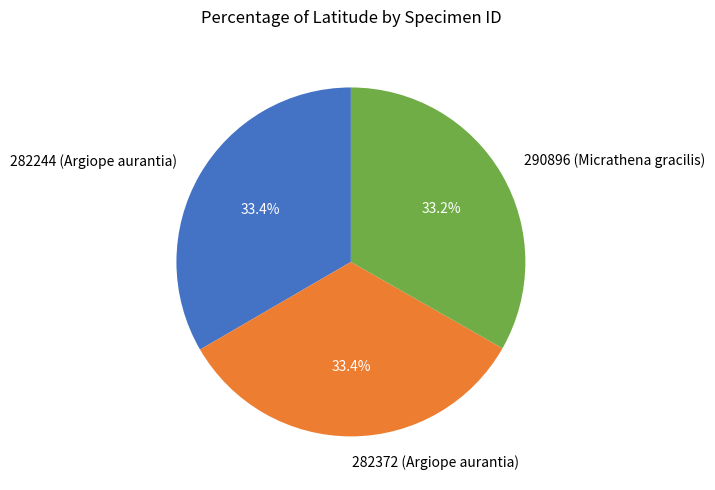

How many segments does this pie chart have?

3